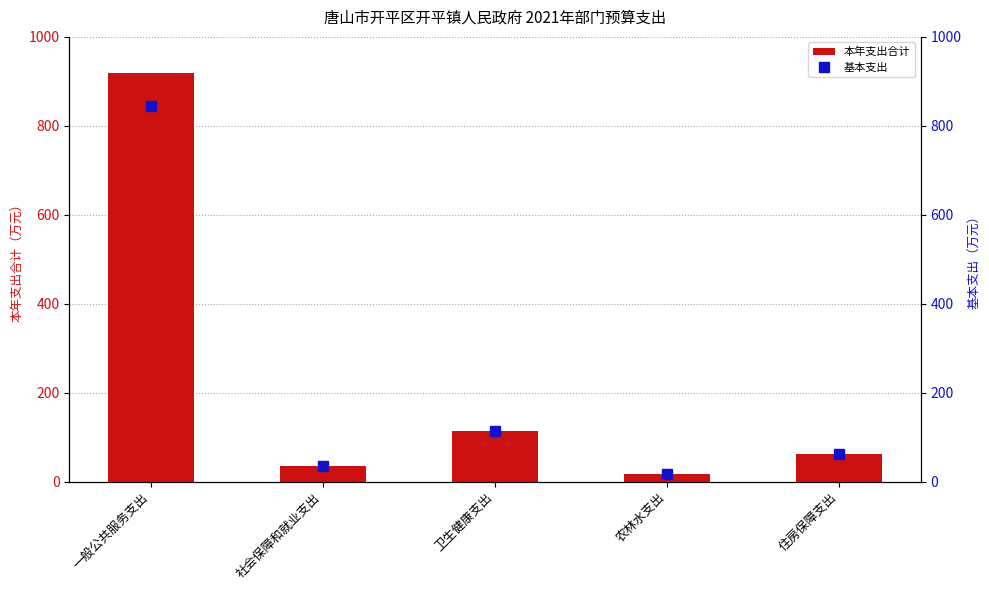

What position from the left is 卫生健康支出?

3